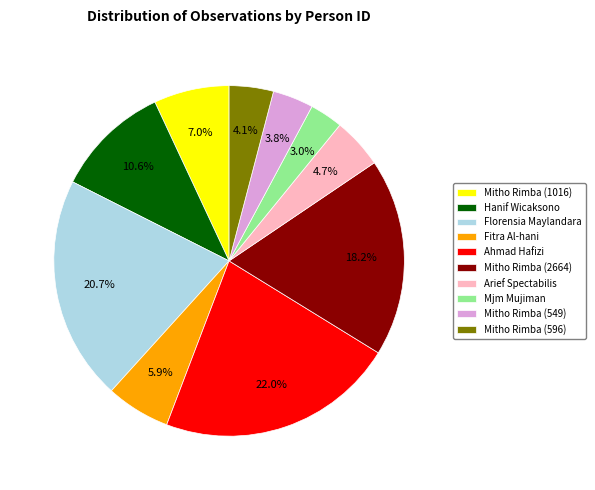

How much of the chart is everything except Mjm Mujiman?

97.0%